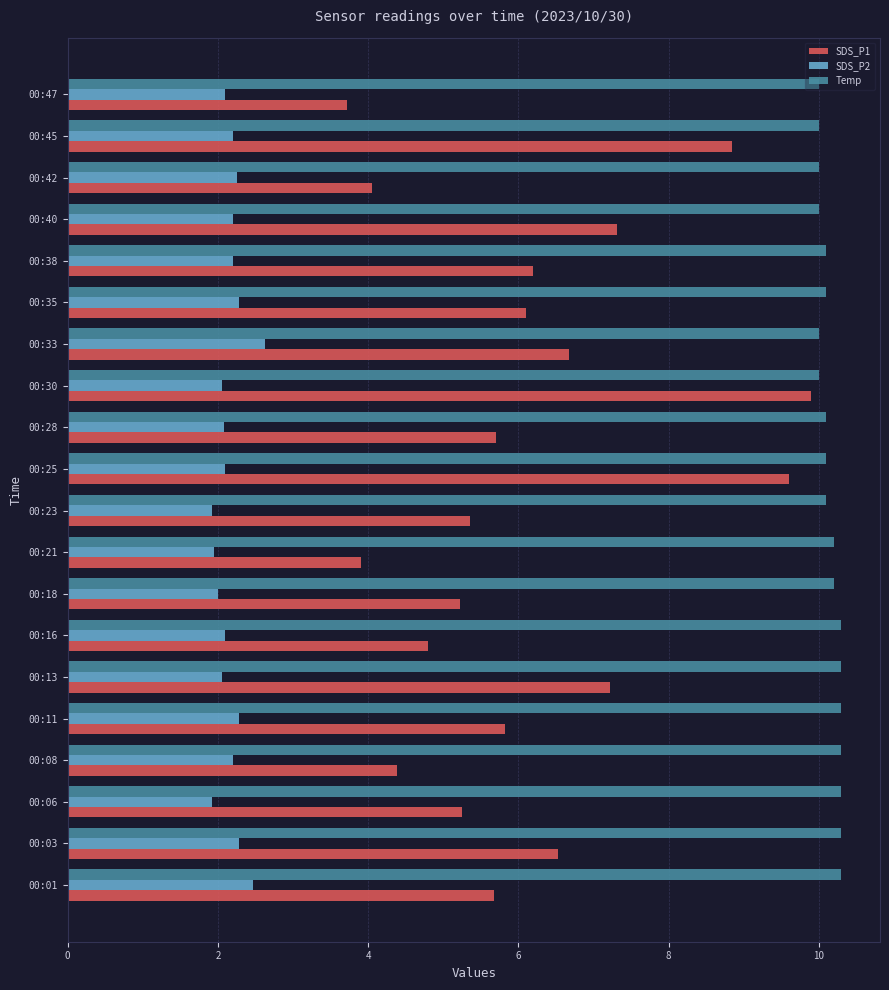

Count the number of categories in the chart.

20